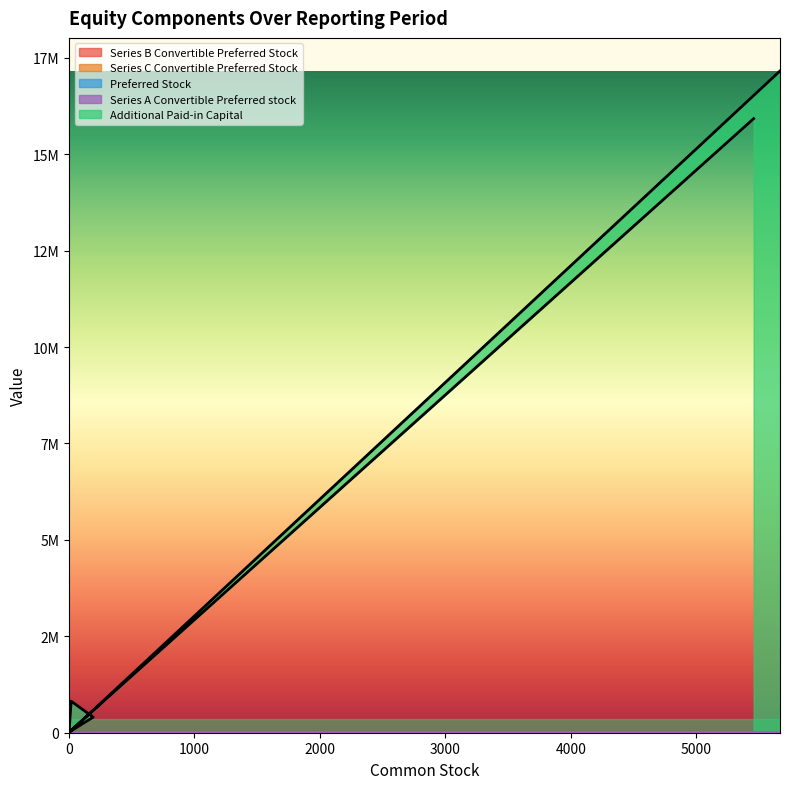

True or false: Series B Convertible Preferred Stock and Additional Paid-in Capital cross at least once.

False